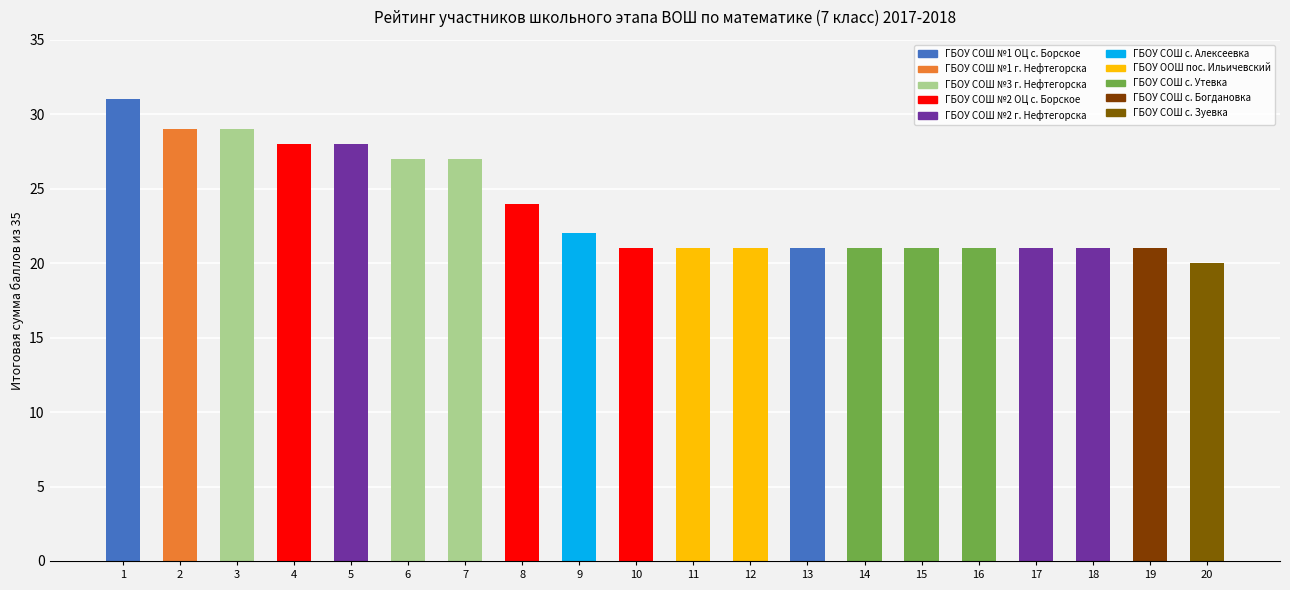

Reading left to right, list all the values displayed in this chart.

1=31	2=29	3=29	4=28	5=28	6=27	7=27	8=24	9=22	10=21	11=21	12=21	13=21	14=21	15=21	16=21	17=21	18=21	19=21	20=20